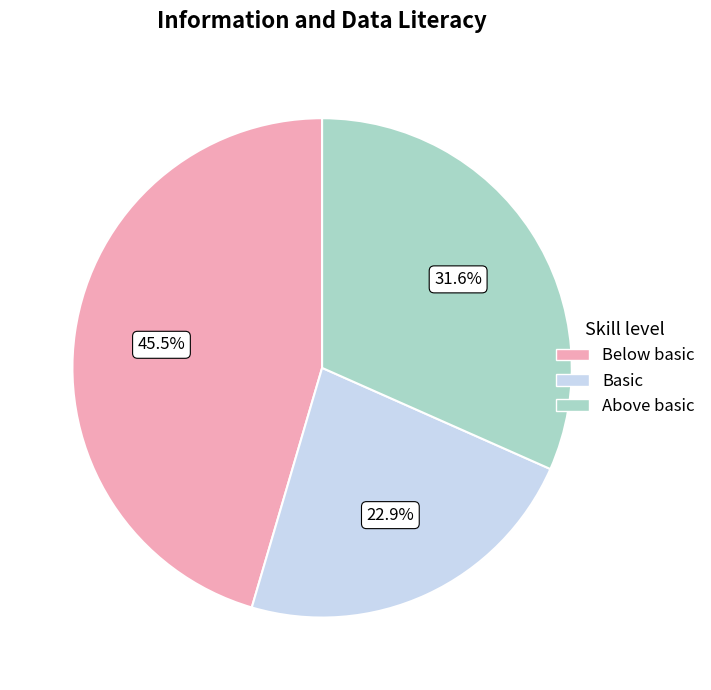

Is there a majority slice in this chart?

No